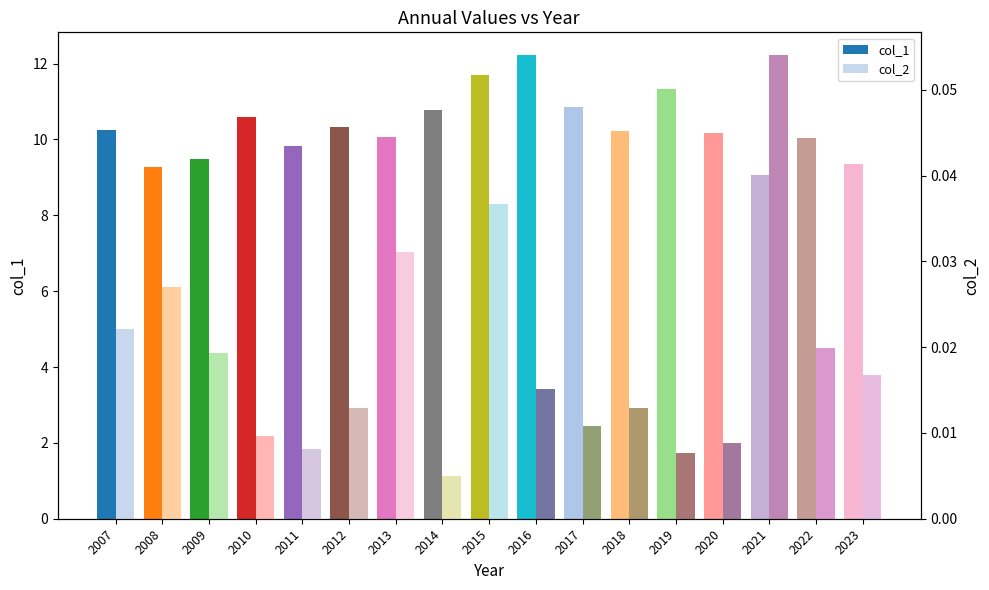

Rank the categories by col_1 value from highest to lowest.

2016, 2015, 2019, 2017, 2014, 2010, 2012, 2007, 2018, 2020, 2013, 2022, 2011, 2009, 2023, 2008, 2021